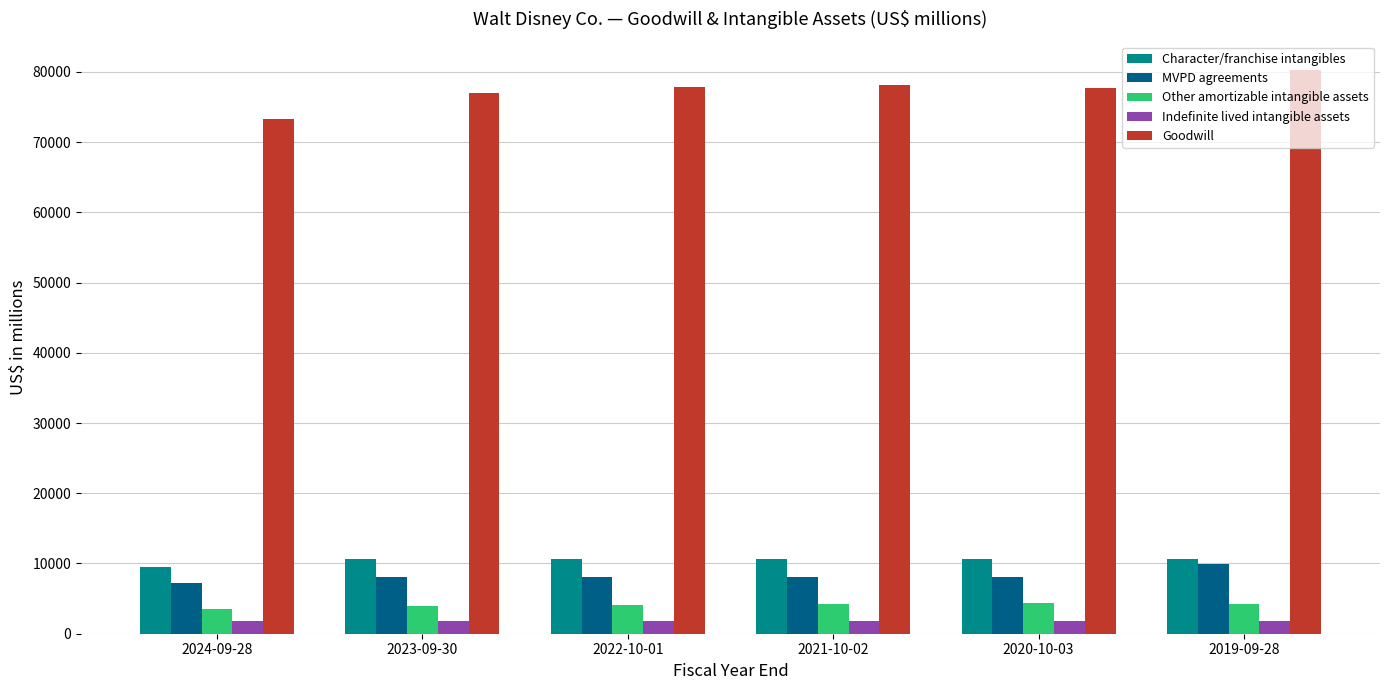

What is the difference between the maximum and minimum values in the Indefinite lived intangible assets series?

48